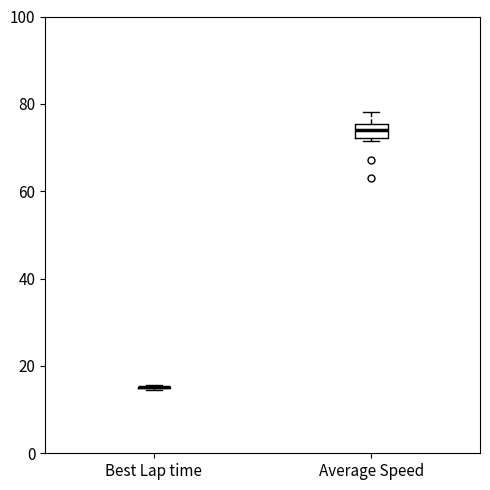

Reading left to right, read every box against the y-axis: the position of its median line, the range the box covers, and the ends of its whiskers. The values are not printed on the chart, so give them approximately, as read against the axis.

Best Lap time: box collapsed to a line at 16, whiskers 14 to 16
Average Speed: median 74, box 72 to 76, whiskers 72 (just below the box's lower edge) to 78